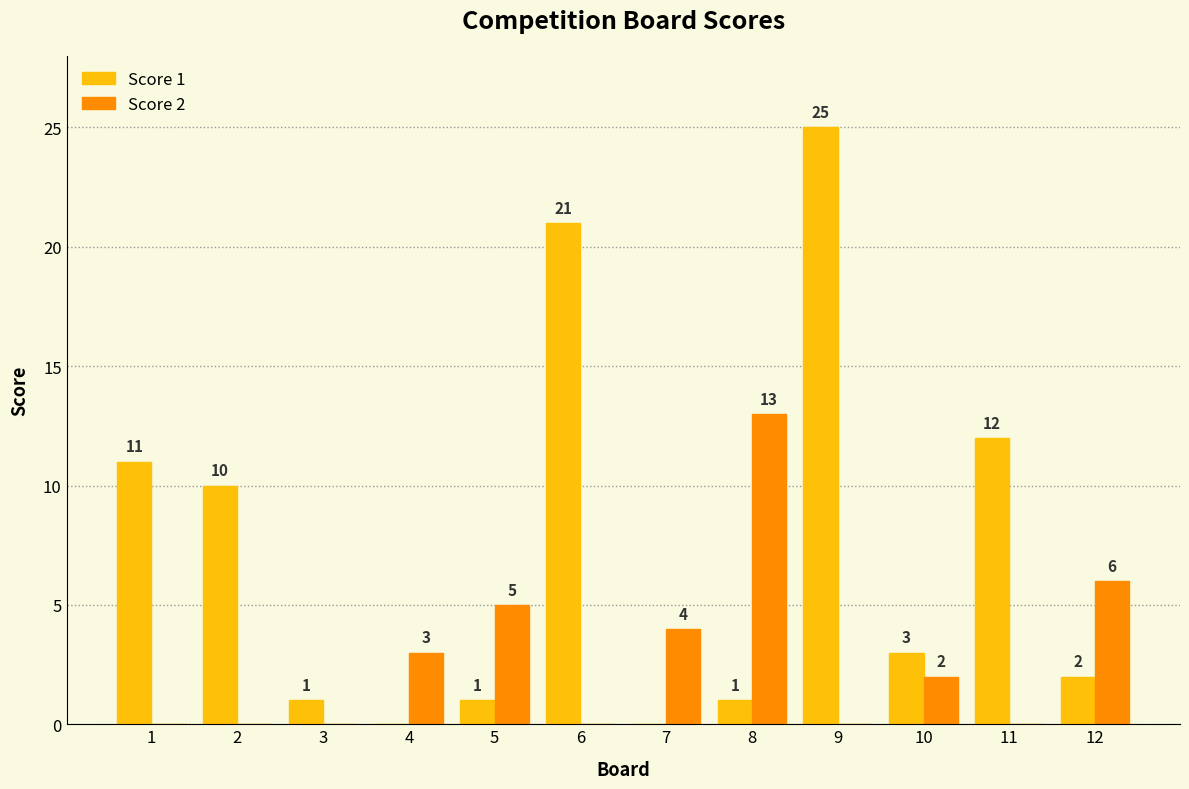

At which category is the sum across all series the highest?

9